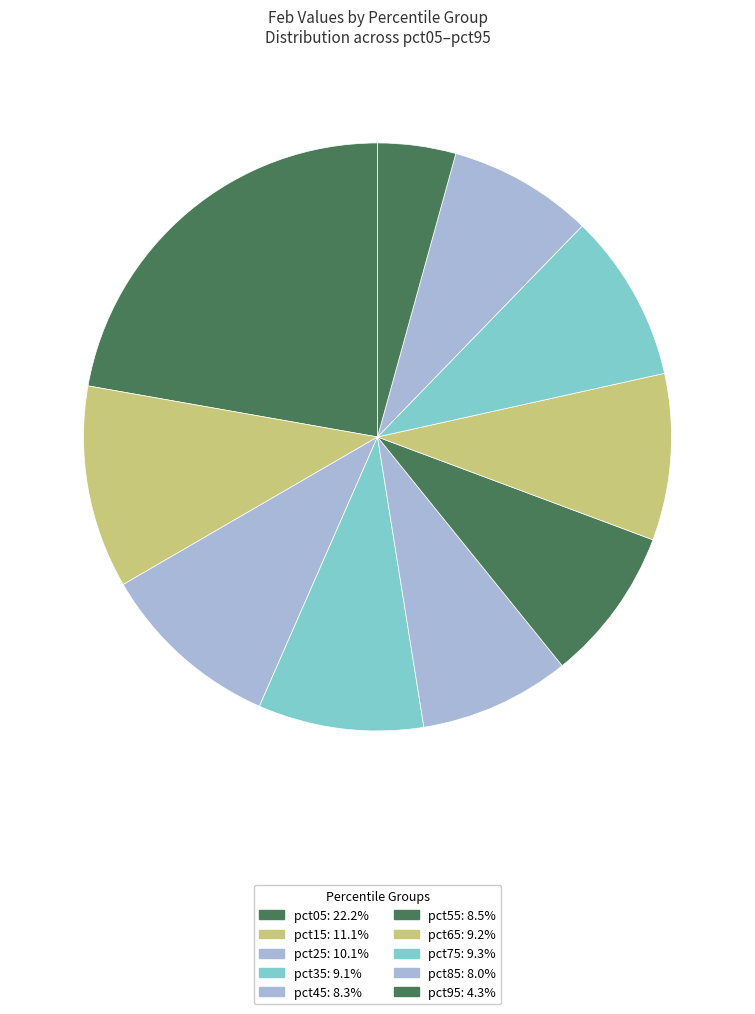

Rank the categories by value from highest to lowest.

pct05, pct15, pct25, pct75, pct65, pct35, pct55, pct45, pct85, pct95